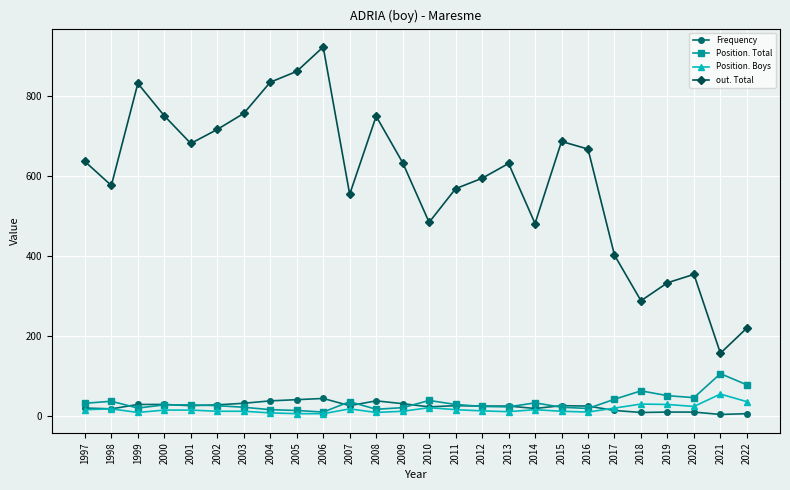

The Frequency series shows 29 at 2002. True or false?

True